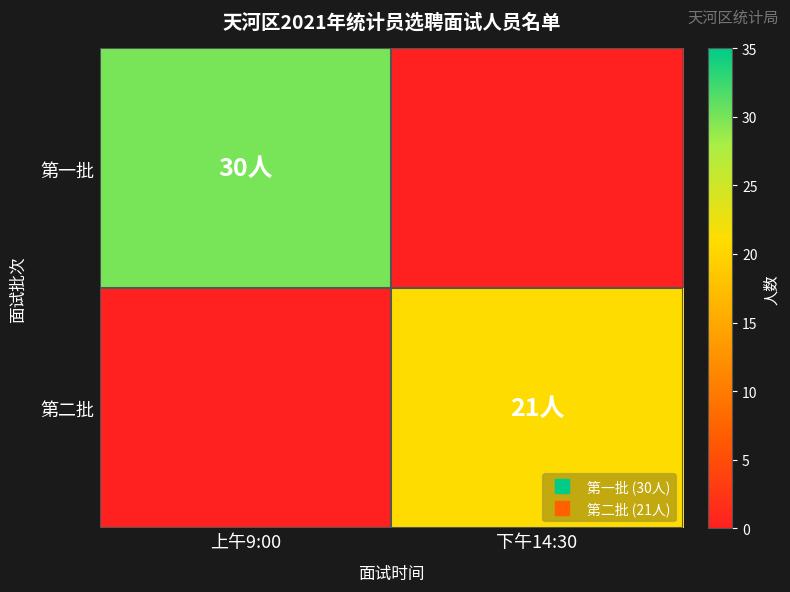

Reading right to left, extract all data points from this chart.

第一批: 下午14:30=0	上午9:00=30
第二批: 下午14:30=21	上午9:00=0